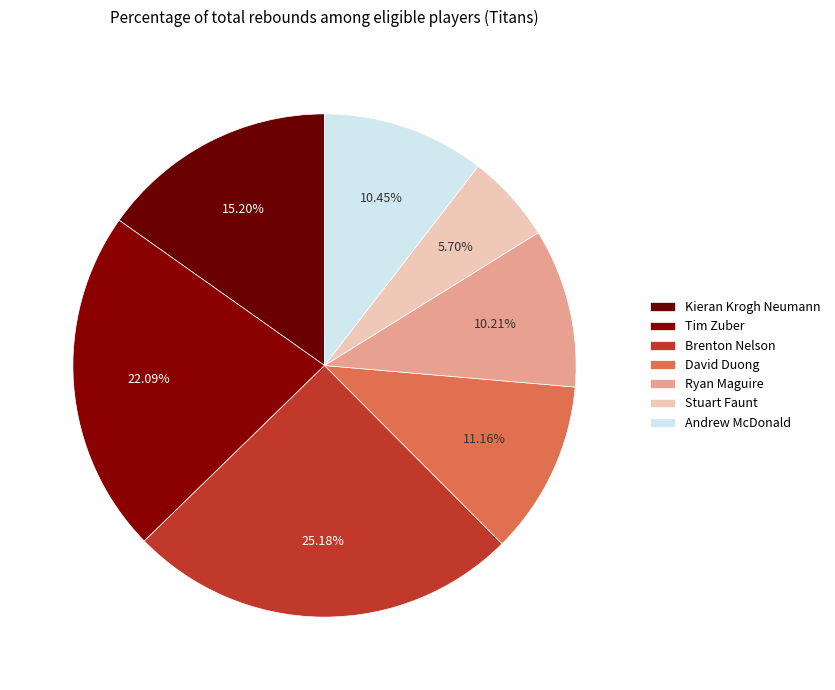

Between Andrew McDonald and Stuart Faunt, which is larger?

Andrew McDonald